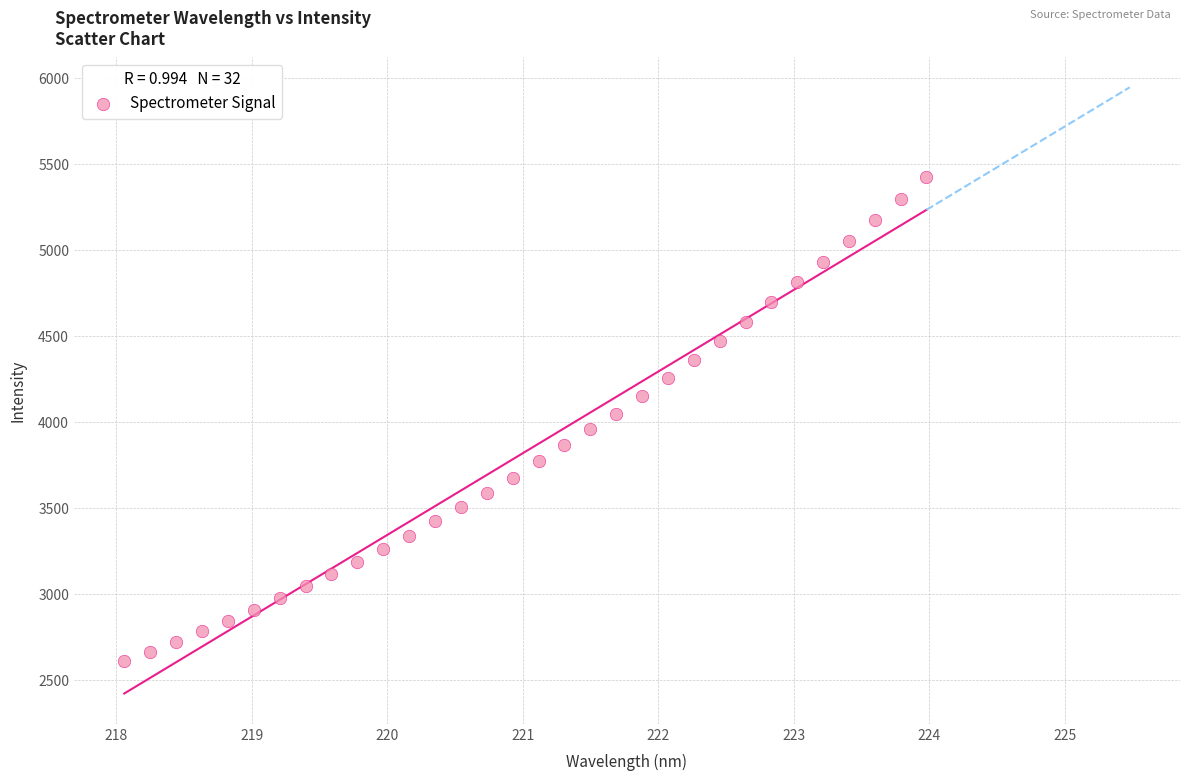

What is the range of Y values (max minus min)?

2816.6